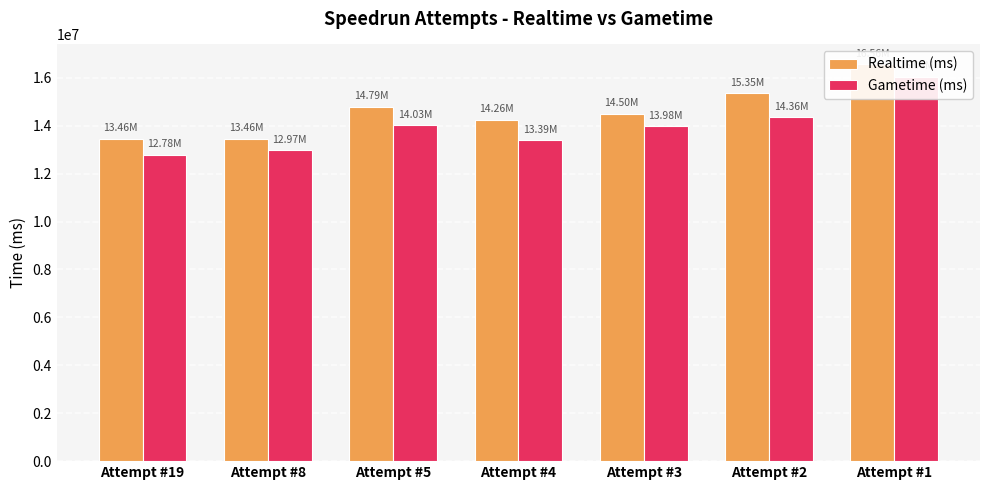

What is the total value across all series at Attempt #3?

28476997